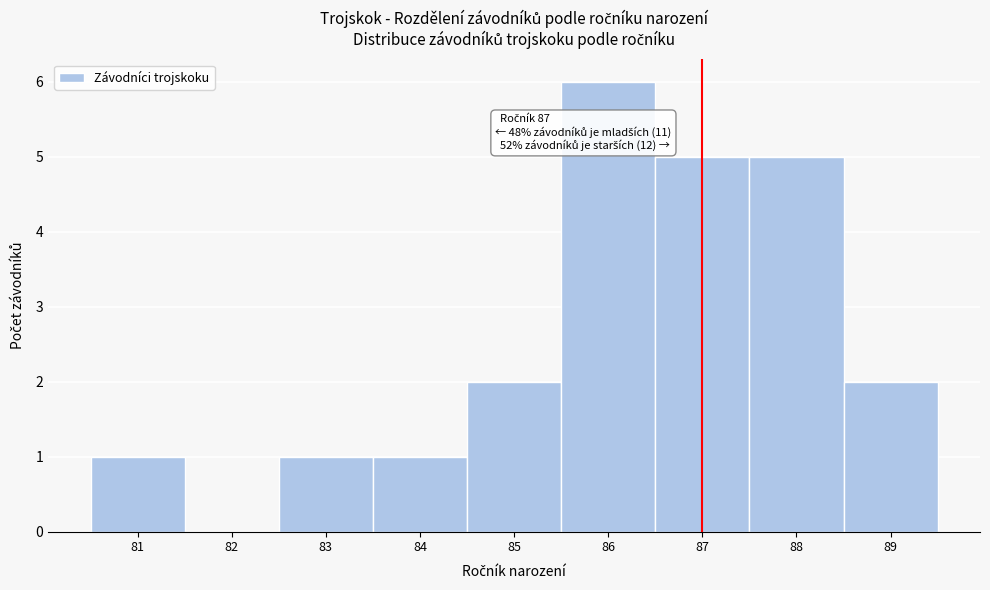

Which range on the x-axis has the tallest bar?

85.5 to 86.5